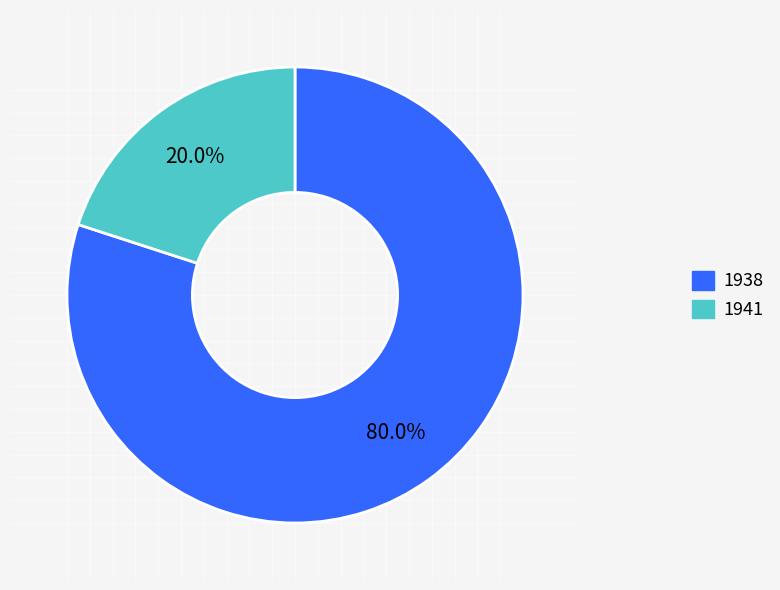

Is there a majority slice in this chart?

Yes